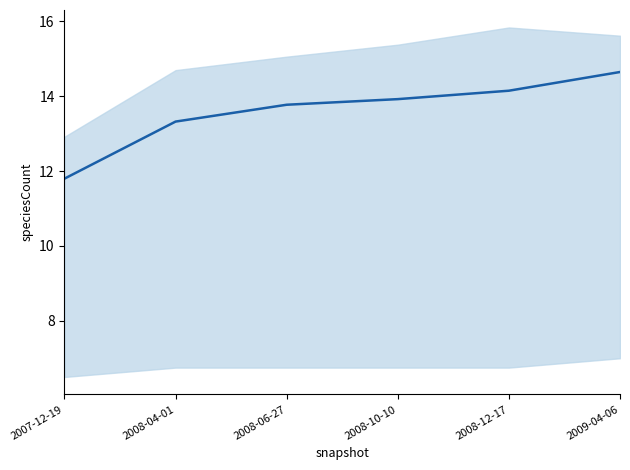

Is it true that the value at 2007-12-19 is 11.8?

True